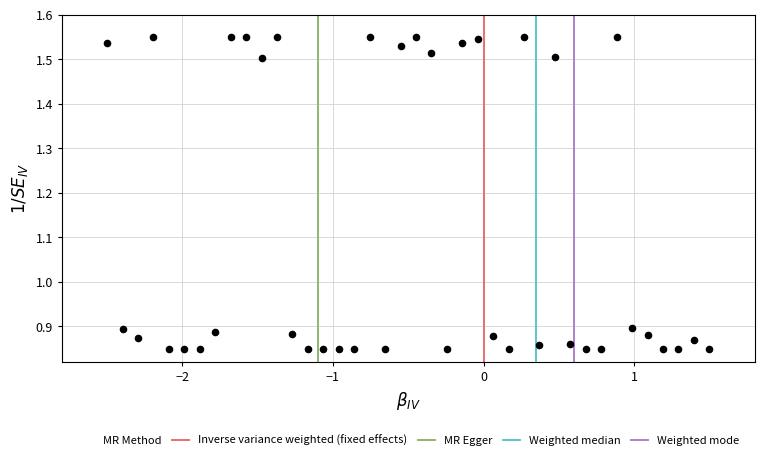

What is the range of X values (max minus min)?

4.0